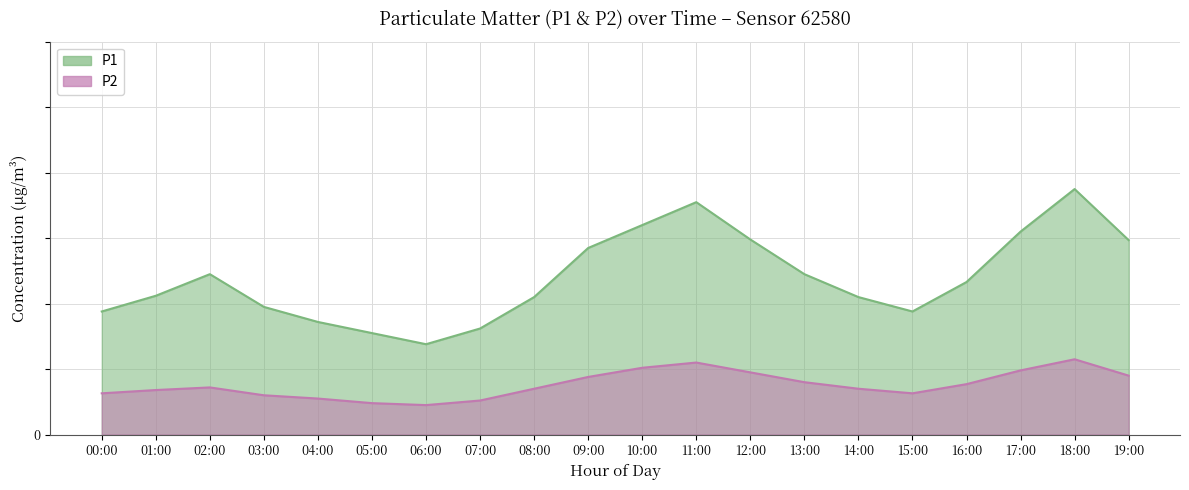

Rank the series at 19:00 from lowest to highest value.

P2, P1